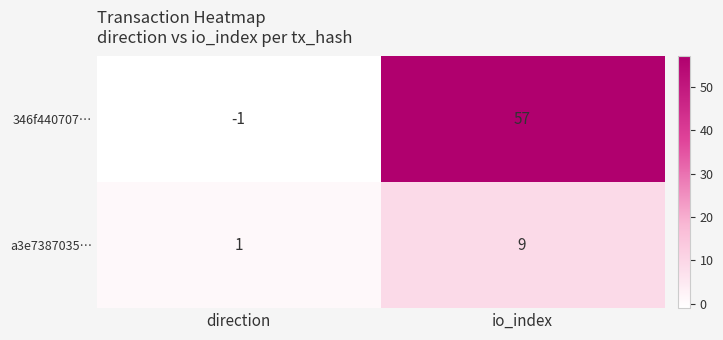

What is the total value across all series at io_index?

66